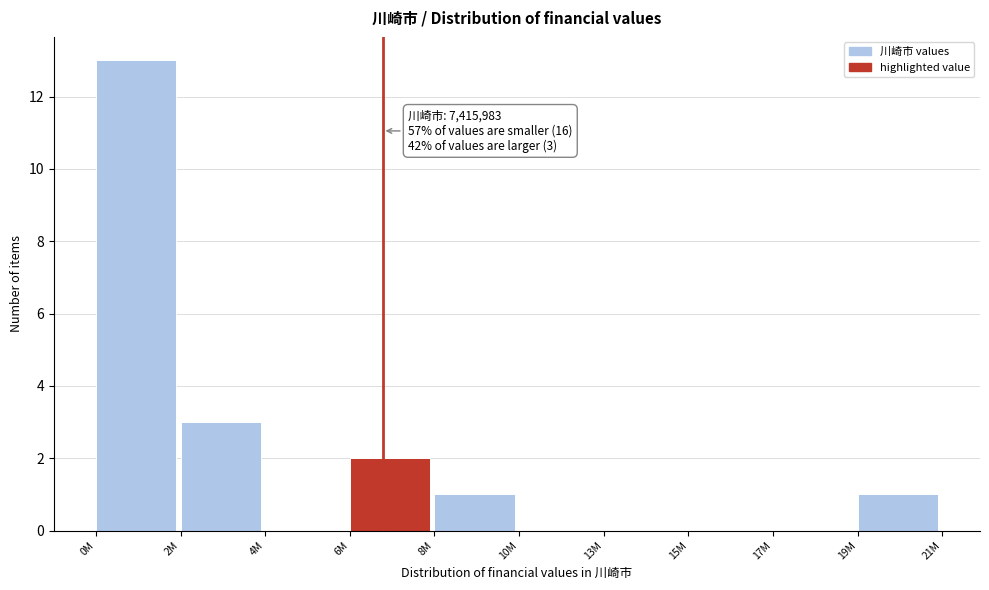

Reading left to right, extract all data points from this chart.

0M=13	2M=3	4M=0	6M=2	8M=1	10M=0	13M=0	15M=0	17M=0	19M=1